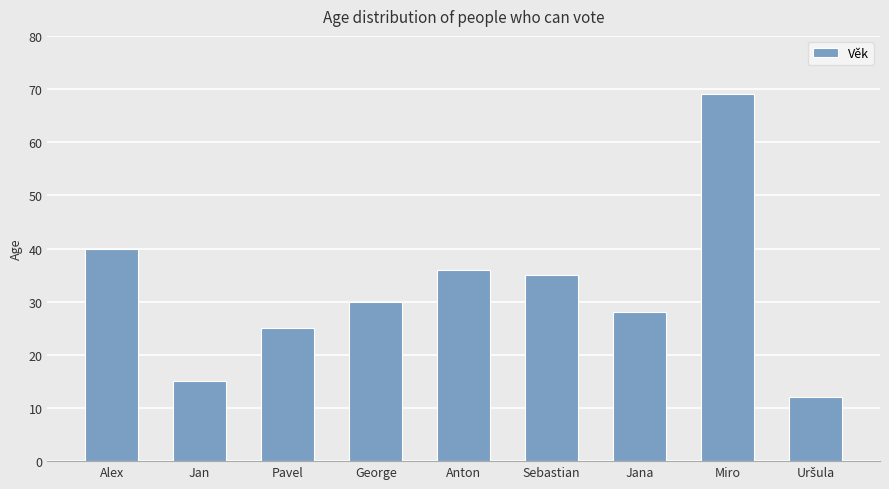

Reading left to right, what are all the values shown in this chart?

40	15	25	30	36	35	28	69	12